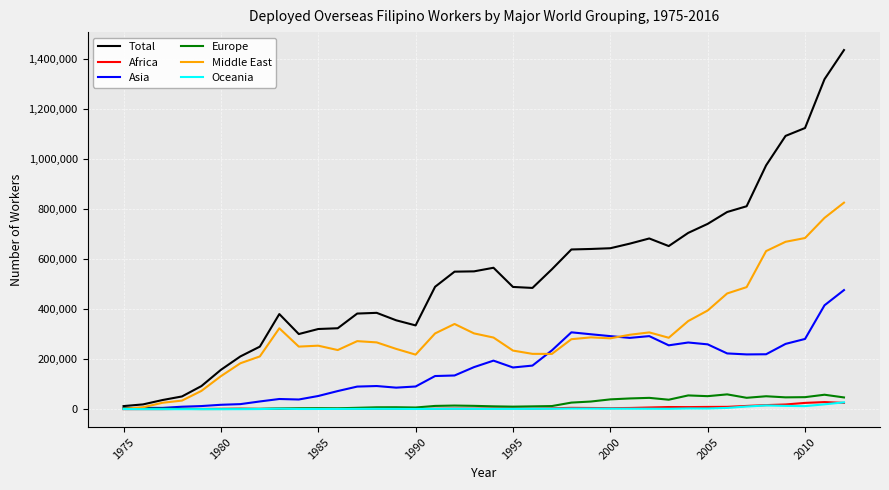

Which series has the largest total across all categories?

Total